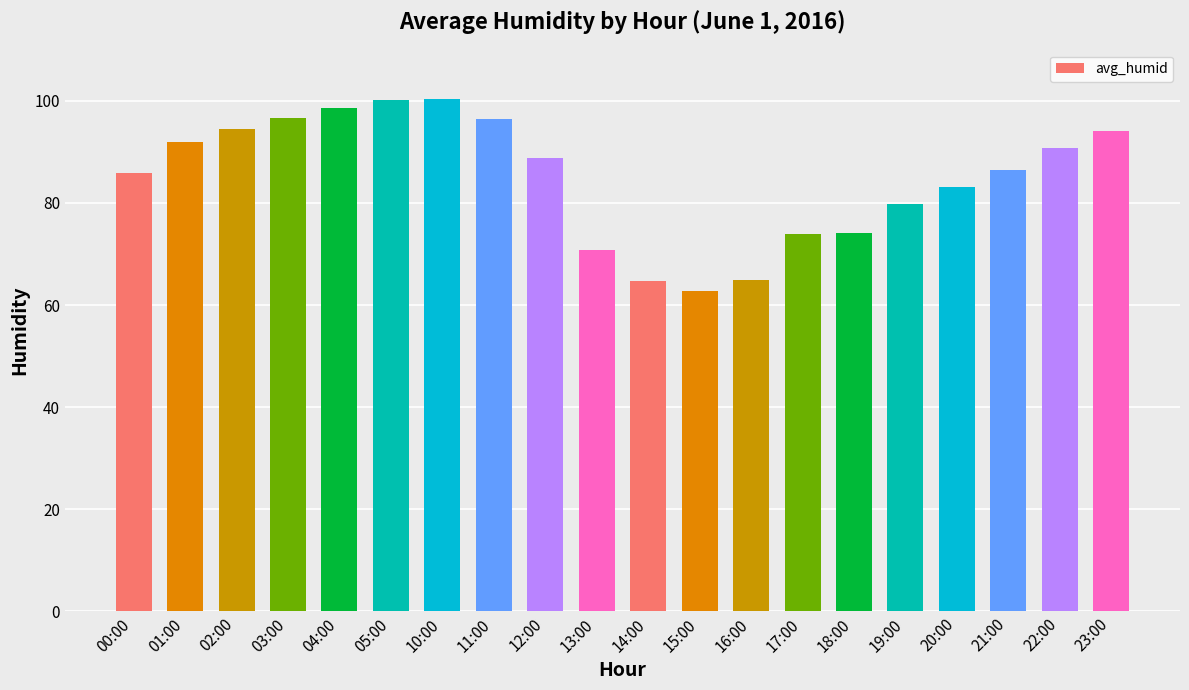

Which category has the lowest value across all series?

15:00